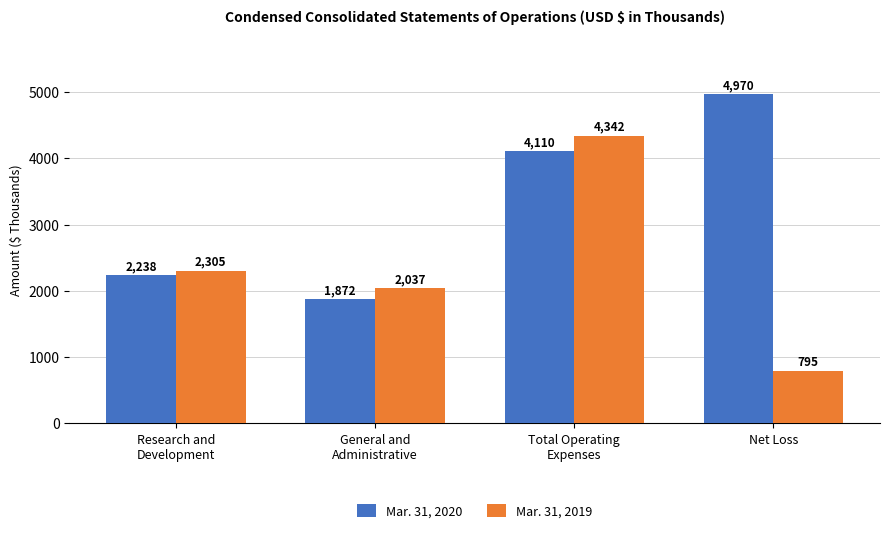

List the series in order of their peak value, lowest first.

Mar. 31, 2019, Mar. 31, 2020